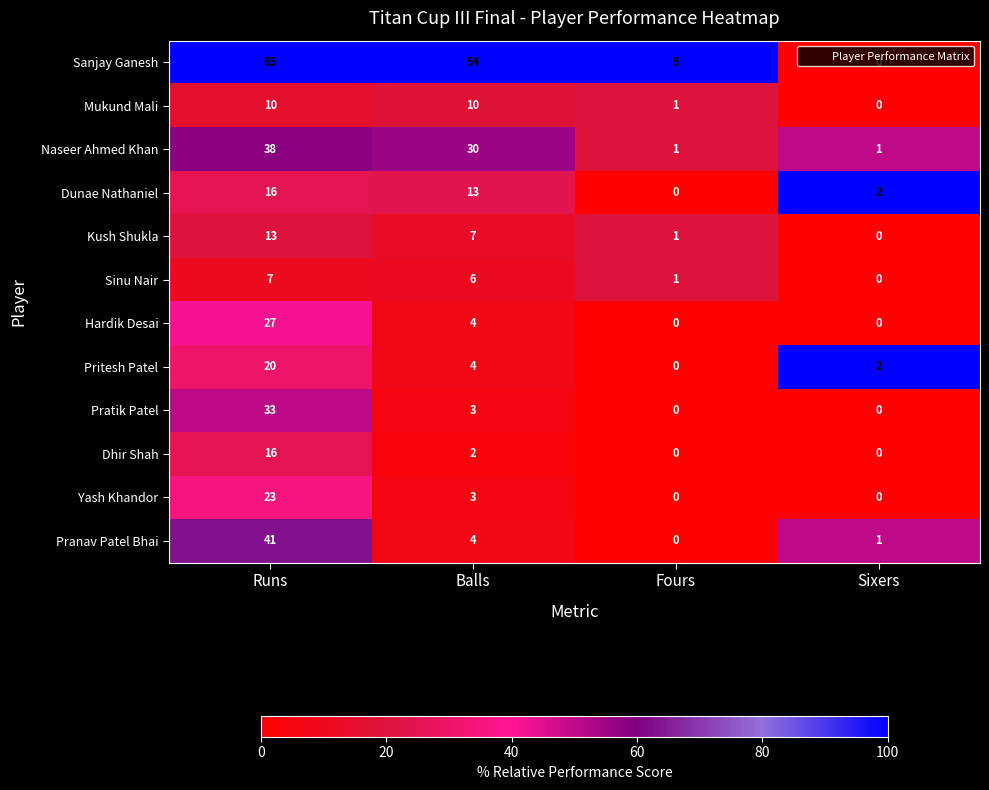

List the labels in order of Sinu Nair value, smallest first.

Sixers, Fours, Balls, Runs